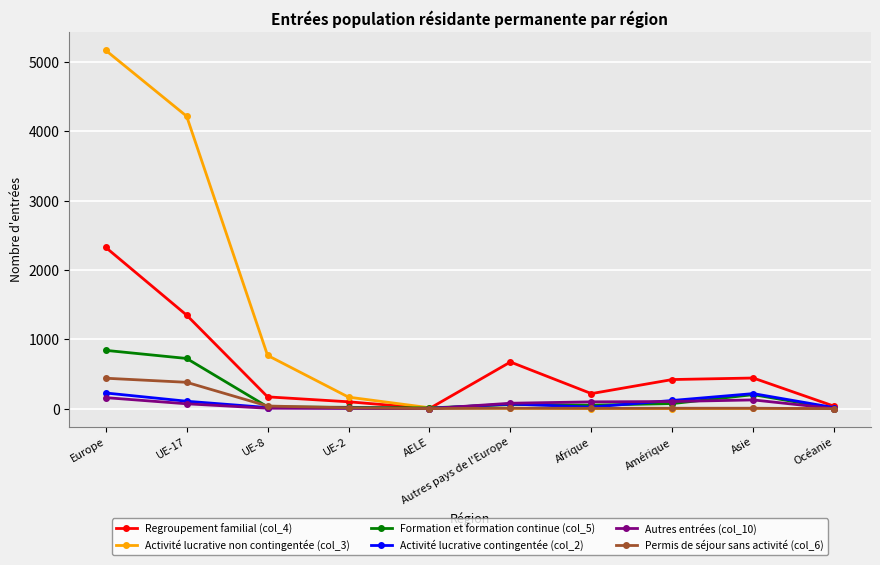

What is the label of the 2nd point from the left?

UE-17